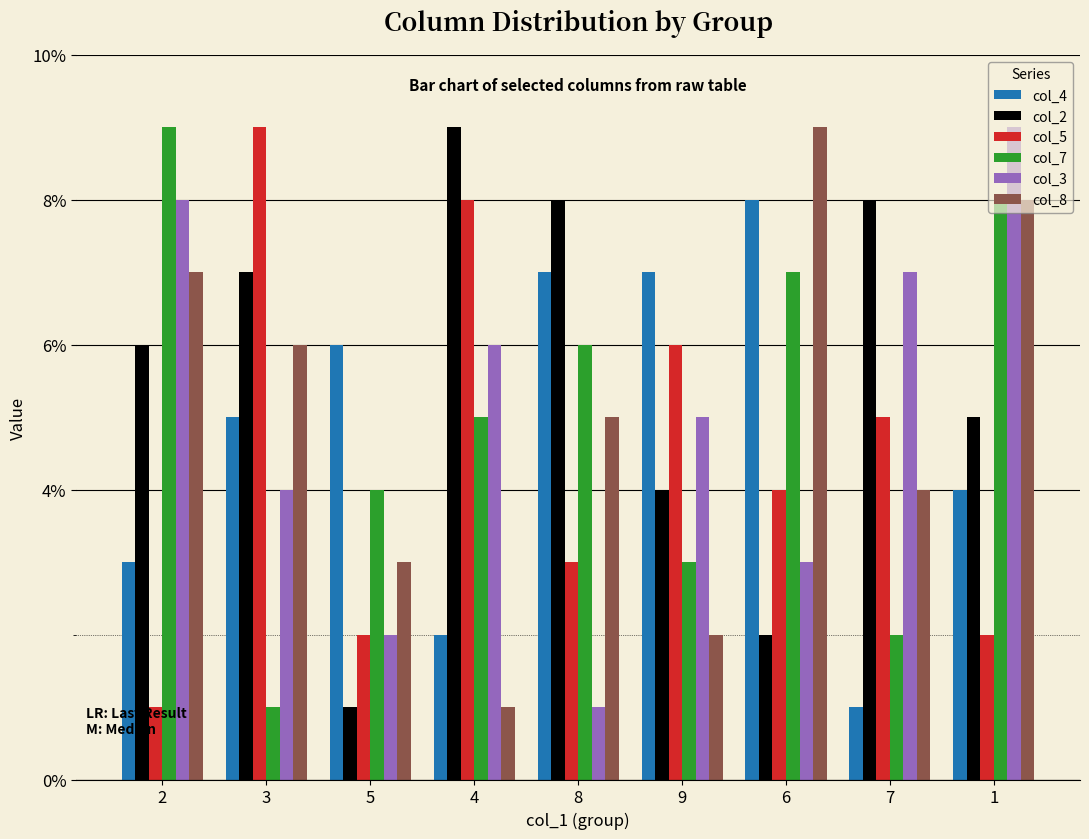

Reading right to left, list all the values displayed in this chart.

col_4: 4	1	8	7	7	2	6	5	3
col_2: 5	8	2	4	8	9	1	7	6
col_5: 2	5	4	6	3	8	2	9	1
col_7: 8	2	7	3	6	5	4	1	9
col_3: 9	7	3	5	1	6	2	4	8
col_8: 8	4	9	2	5	1	3	6	7